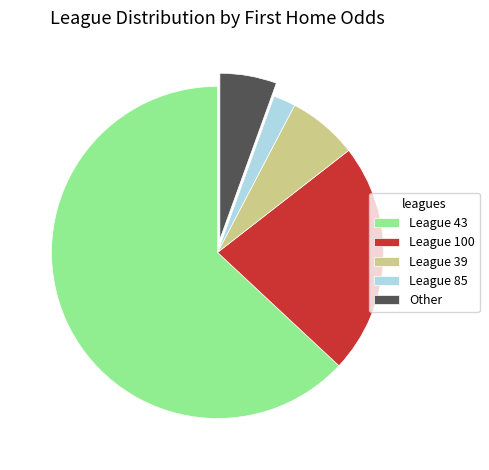

Is it true that League 39 is 7% of the pie?

True